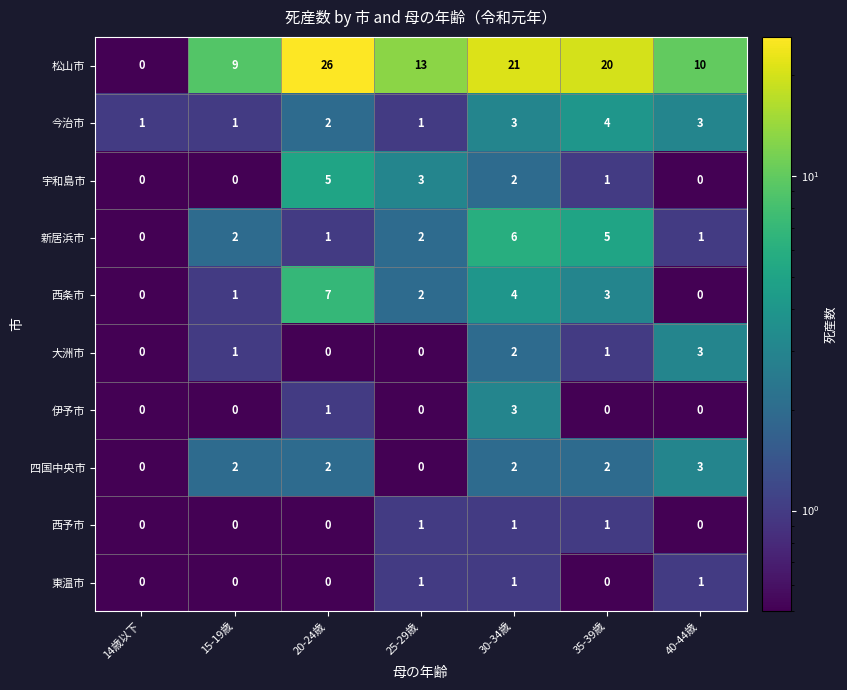

How many categories are shown in the chart?

7